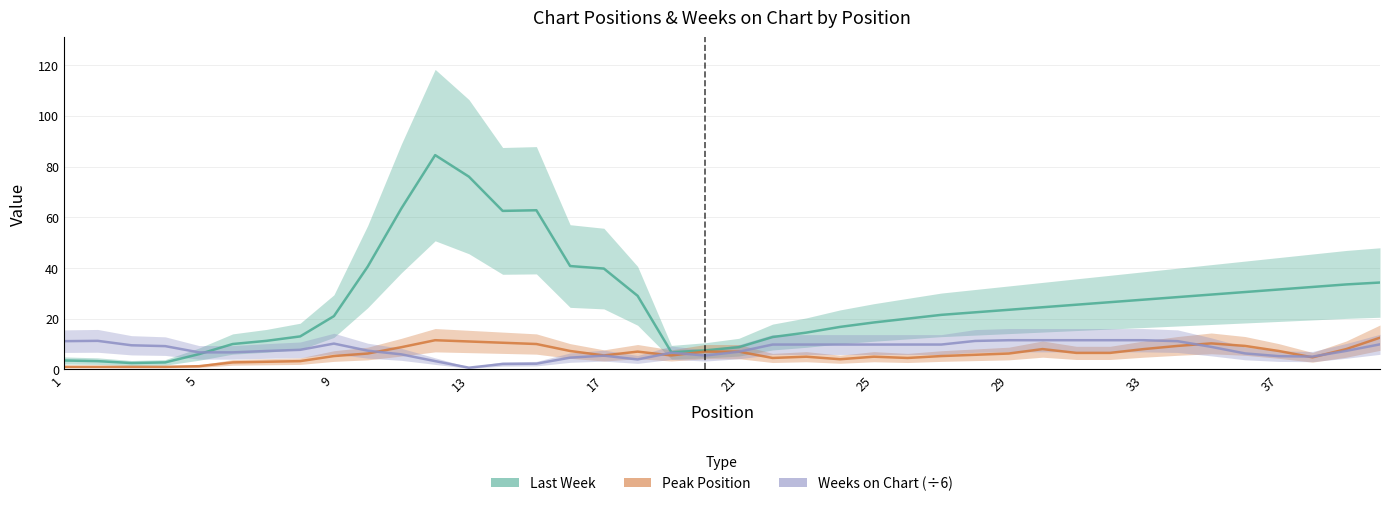

What is the total value across all series at 29?

41.2